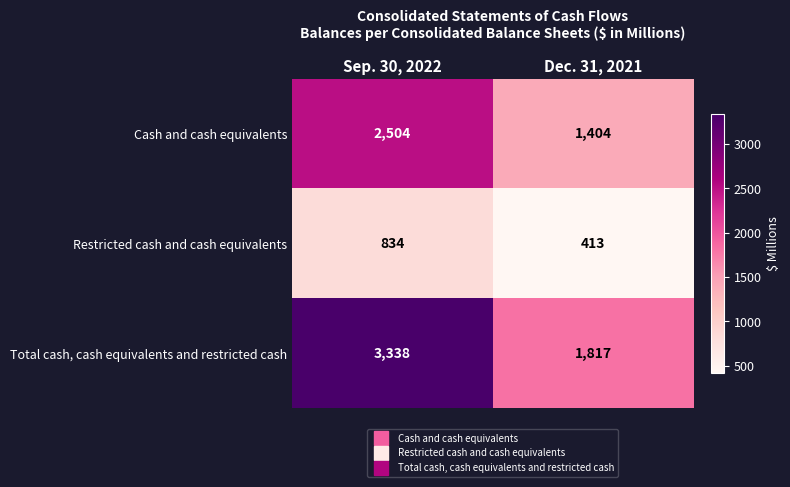

What is the difference between the maximum and minimum values in the Total cash, cash equivalents and restricted cash series?

1521